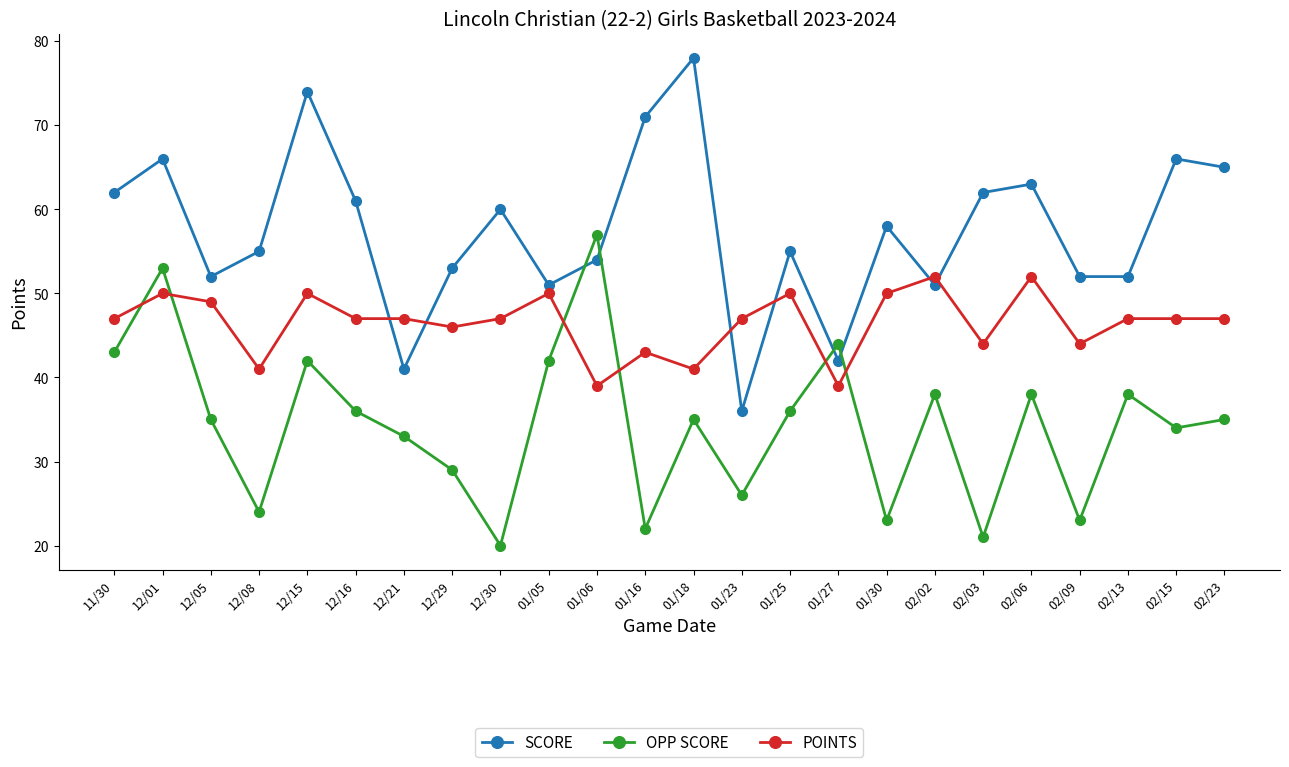

At which label does SCORE reach its minimum?

01/23